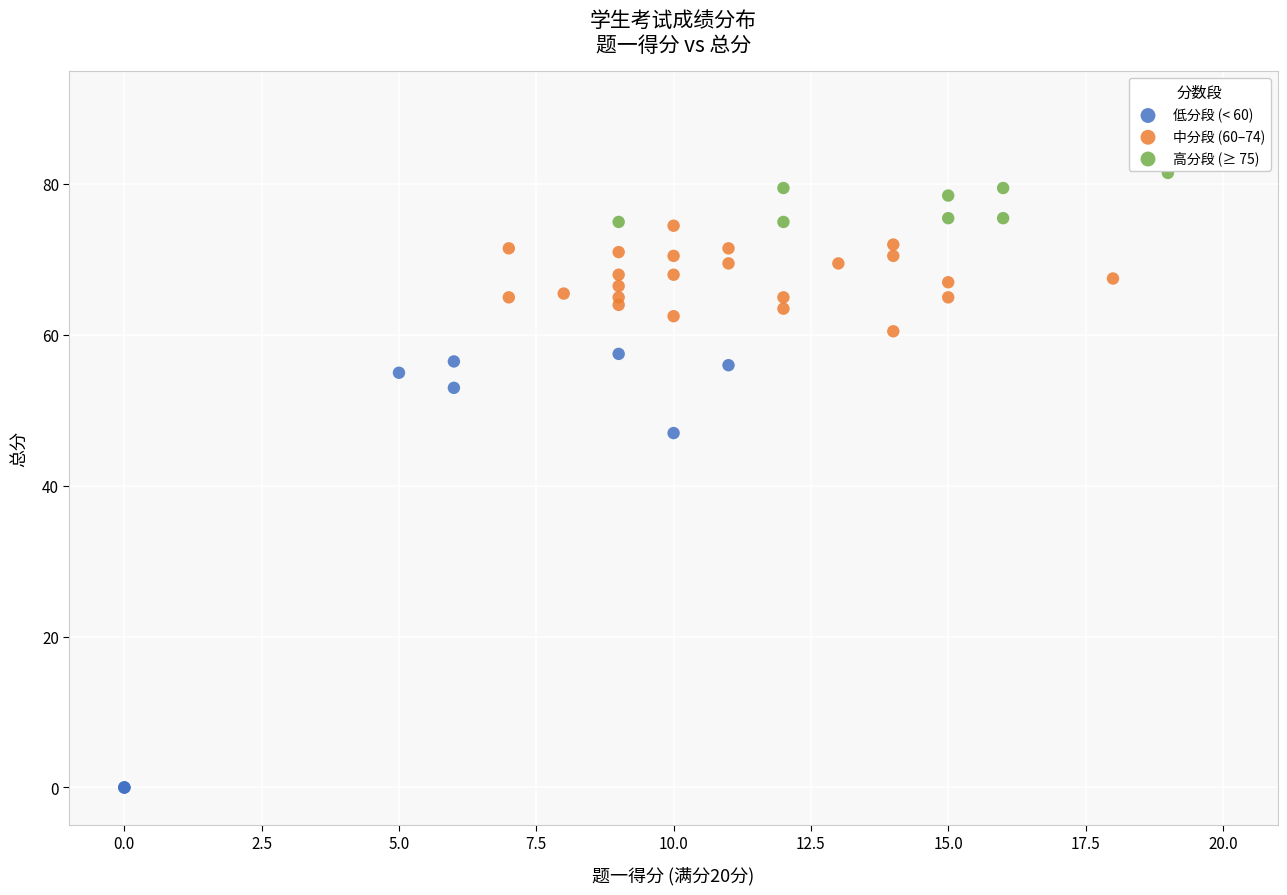

Which series has the widest spread of Y values?

低分段 (< 60)